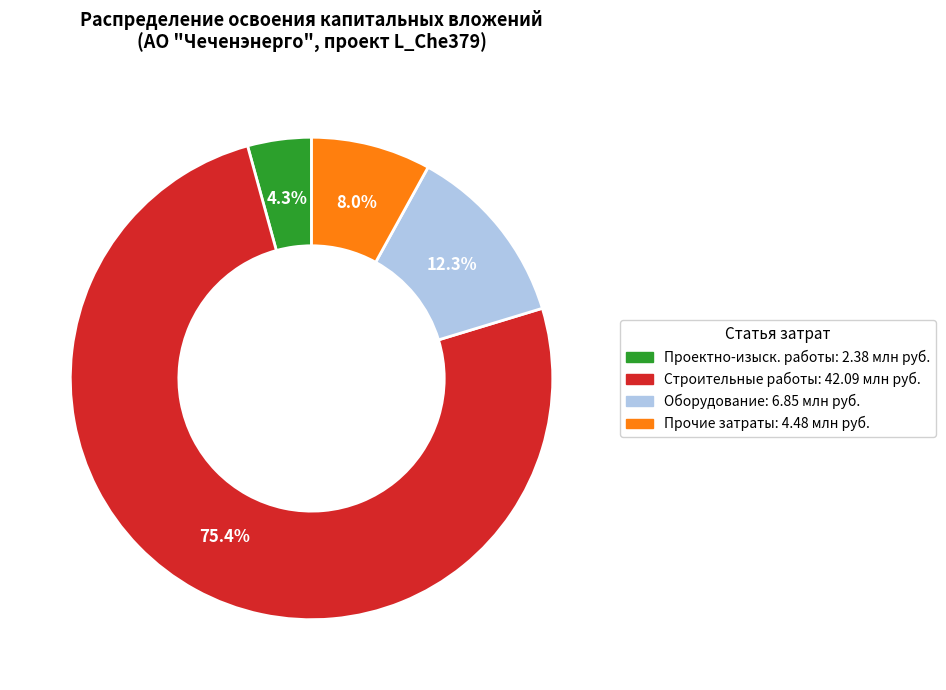

Is there any slice that represents more than half of the pie?

Yes